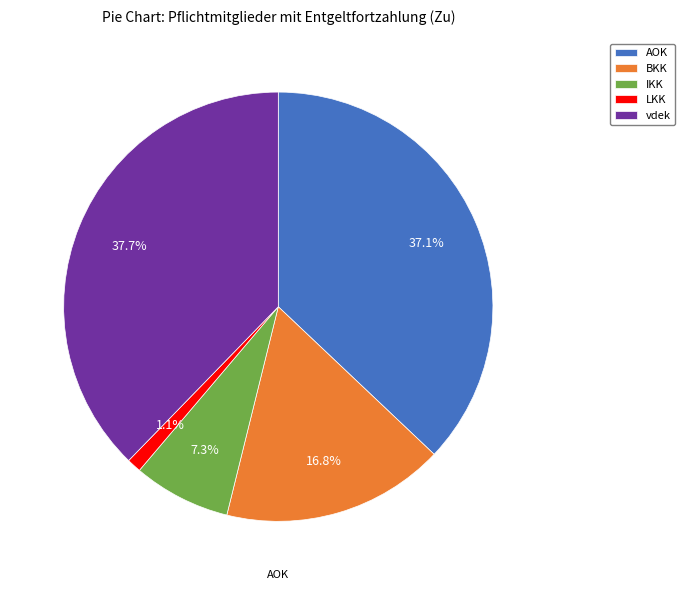

Between AOK and vdek, which is larger?

vdek